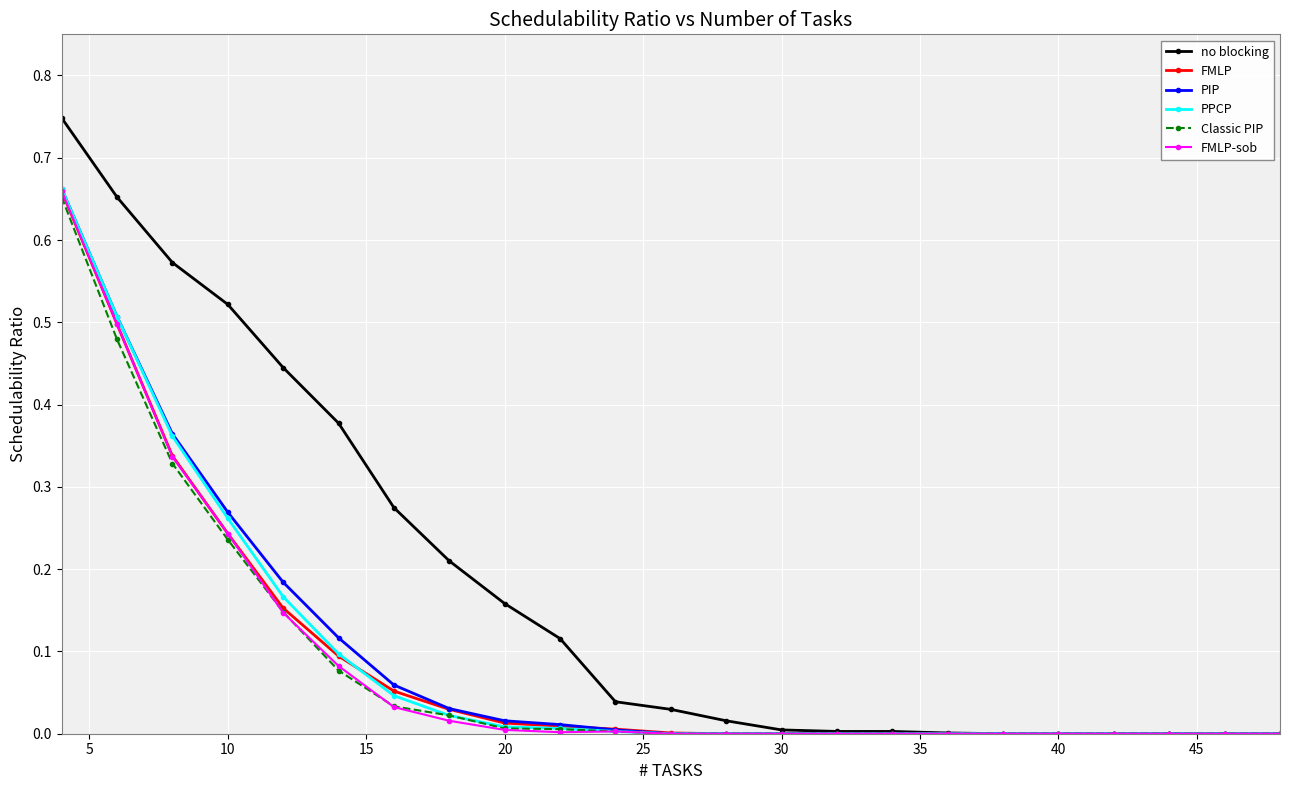

Which series has the widest spread of values?

no blocking